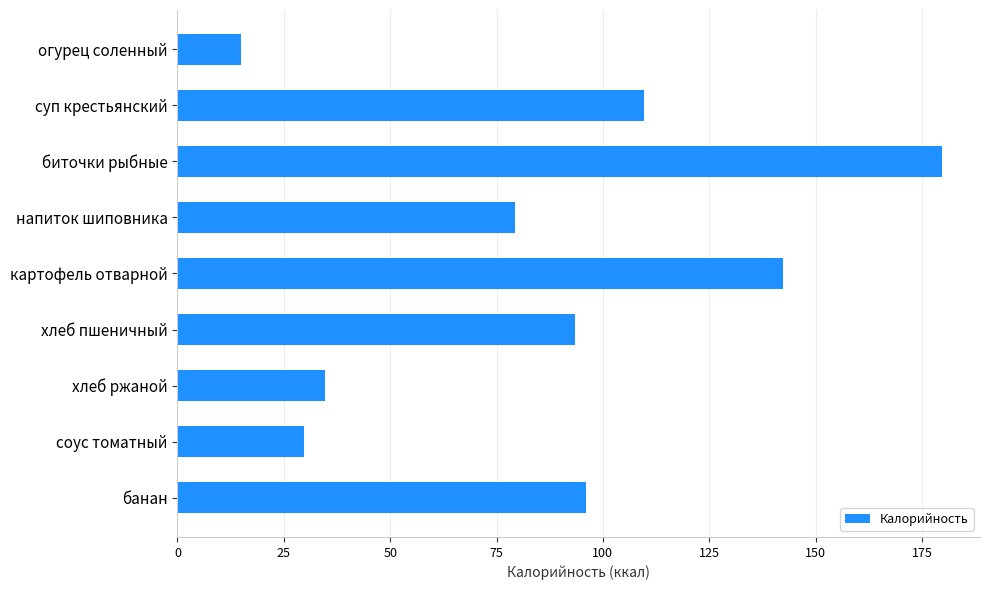

What is the label of the 6th bar from the top?

хлеб пшеничный